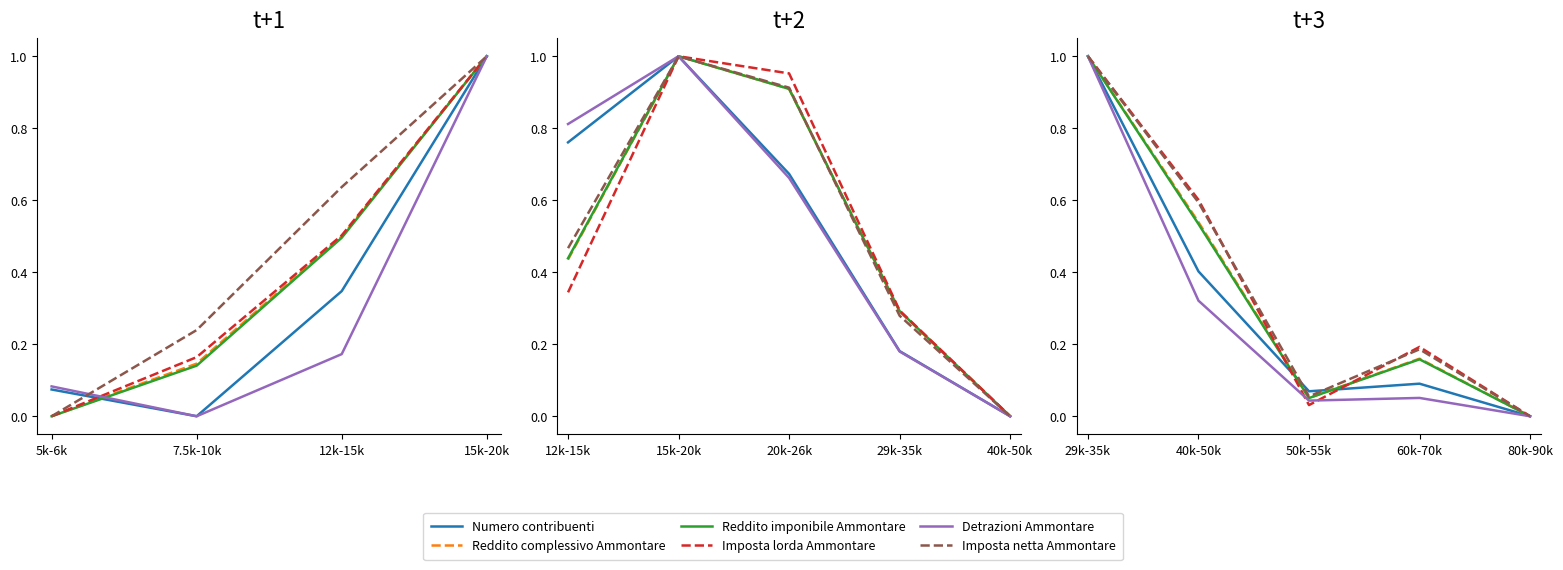

True or false: Reddito imponibile Ammontare and Imposta netta Ammontare cross at least once.

False